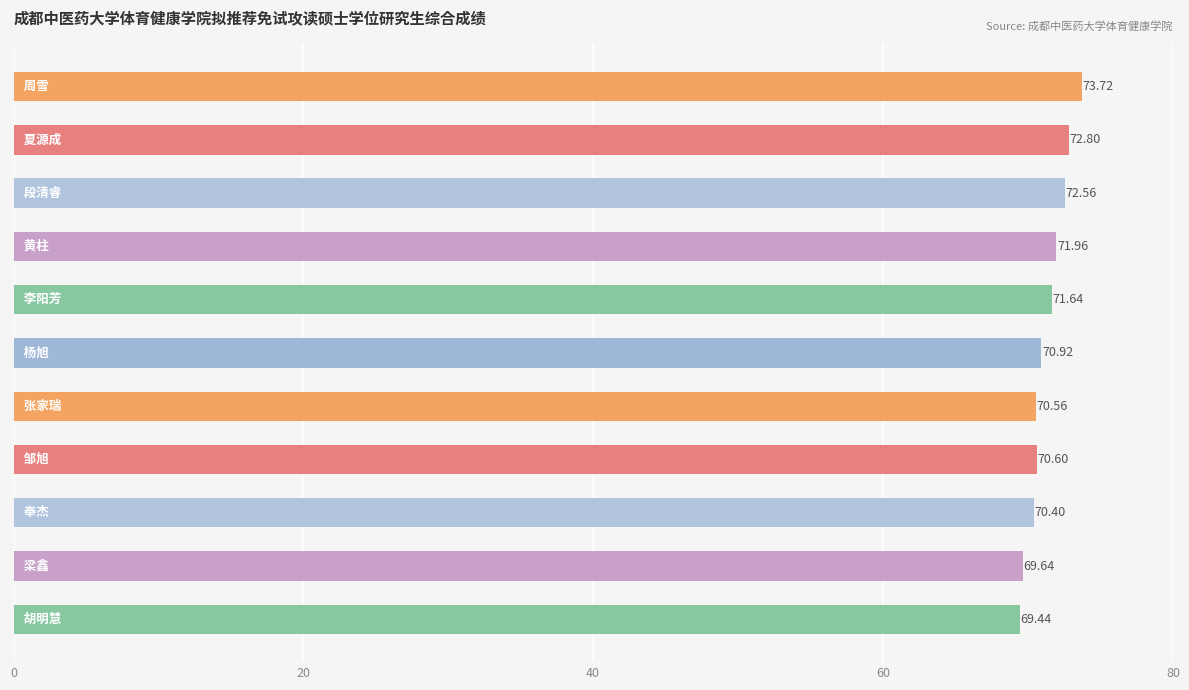

What is the sum of all values?

784.2